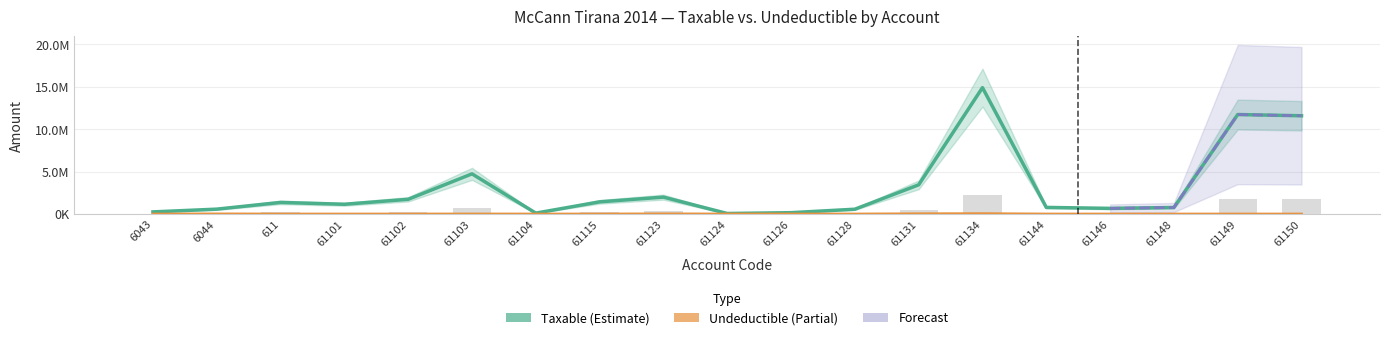

The Taxable series shows 6731672.5 at 61103. True or false?

False